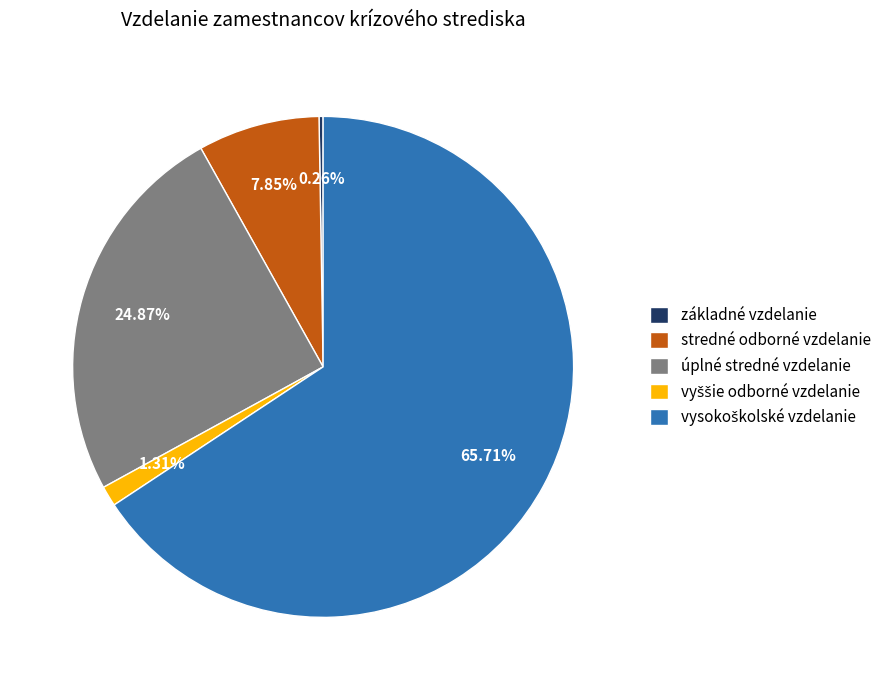

Does úplné stredné vzdelanie represent more than half of the total?

No